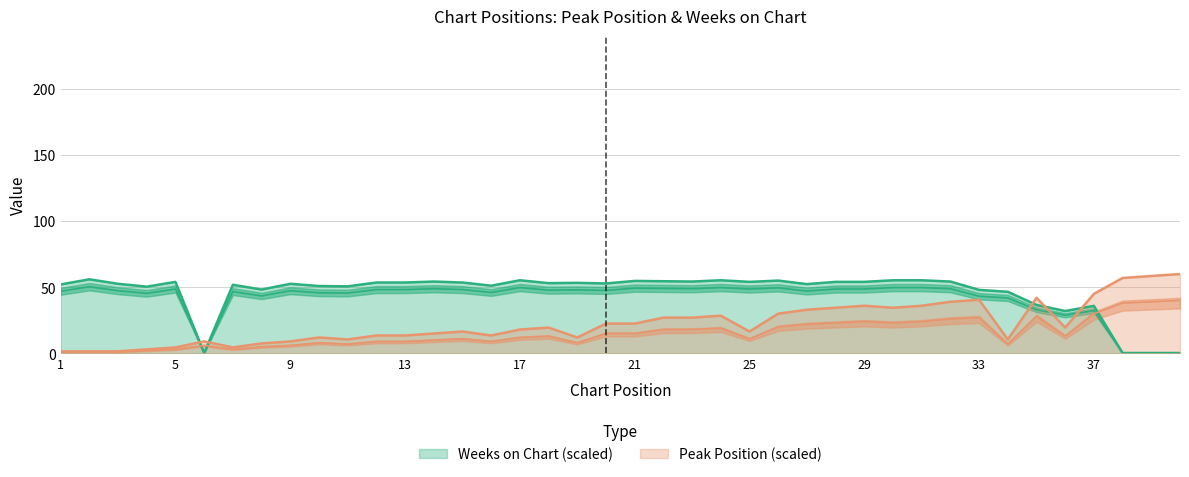

How many data points does each series have?

40